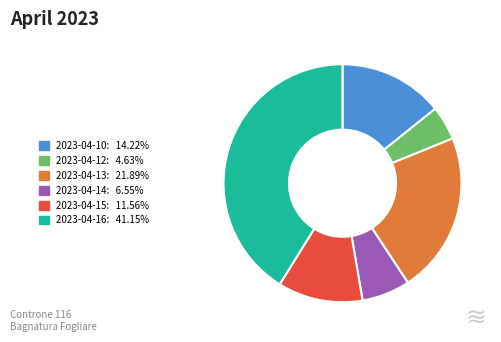

Is there a majority slice in this chart?

No